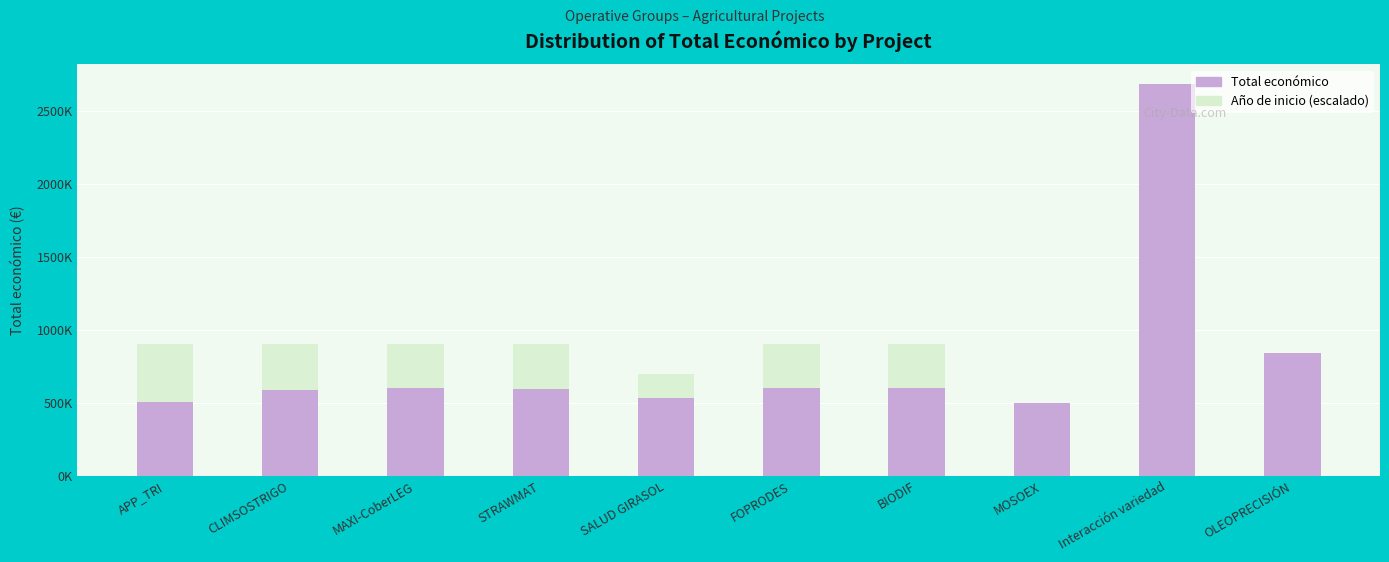

List the labels in order of Total económico value, smallest first.

MOSOEX, APP_TRI, SALUD GIRASOL, CLIMSOSTRIGO, STRAWMAT, MAXI-CoberLEG, FOPRODES, BIODIF, OLEOPRECISIÓN, Interacción variedad